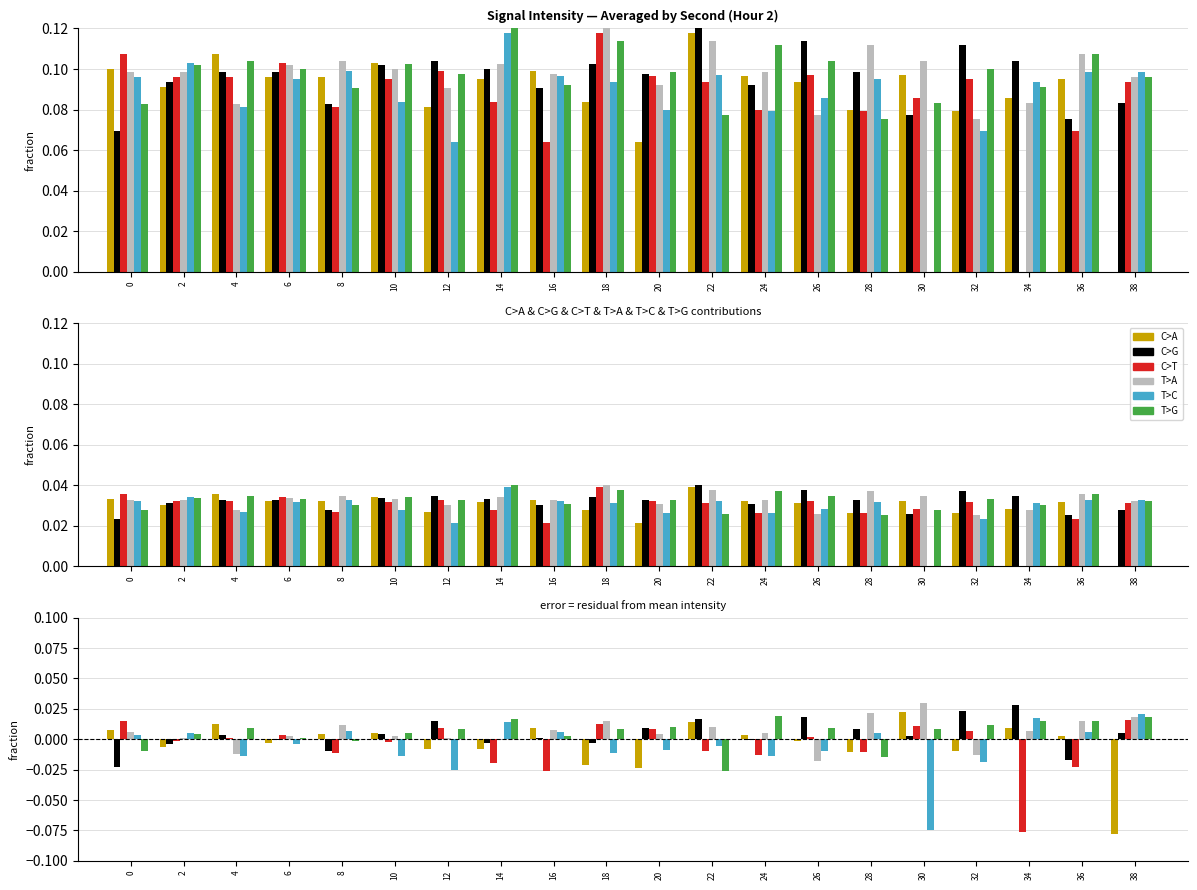

How many values in C>G are above zero?

12